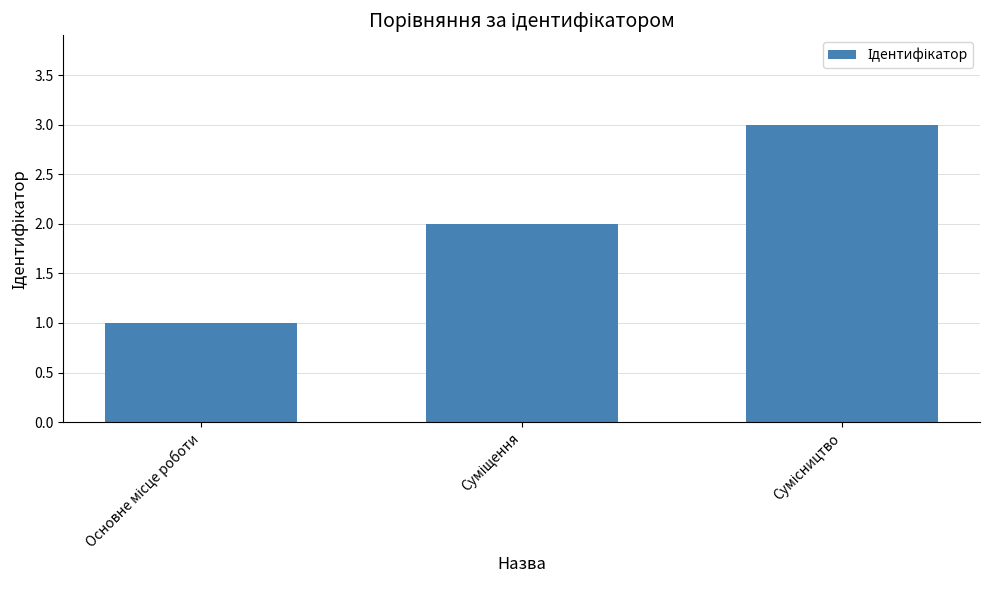

What is the sum of all values?

6